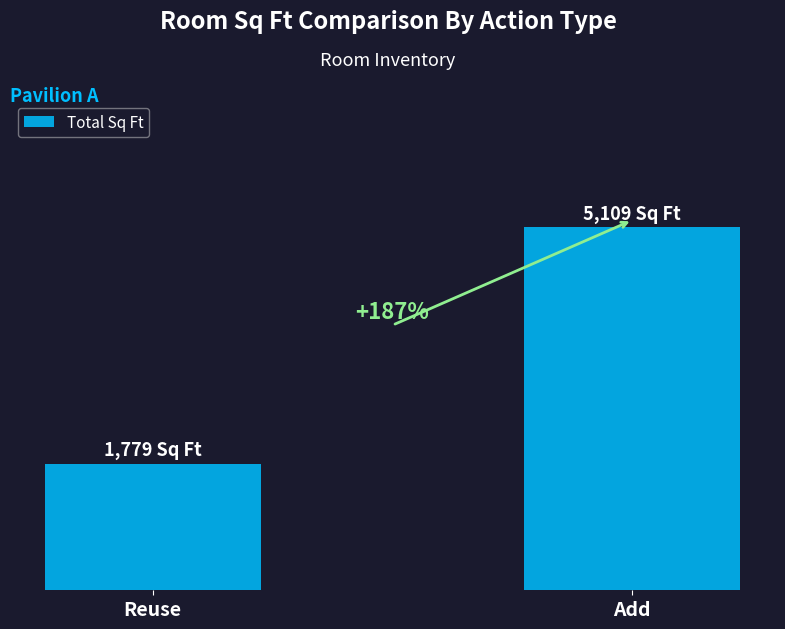

Are the bars horizontal?

No